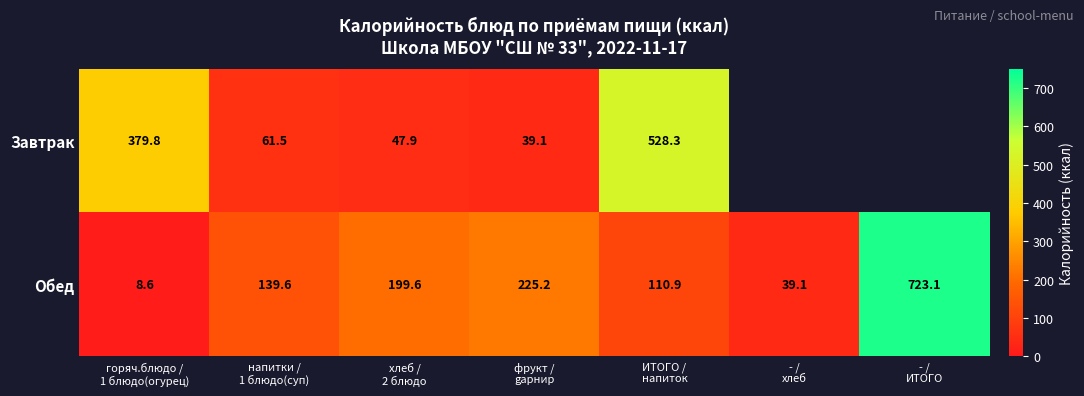

What is the average value of the Обед series?

206.6